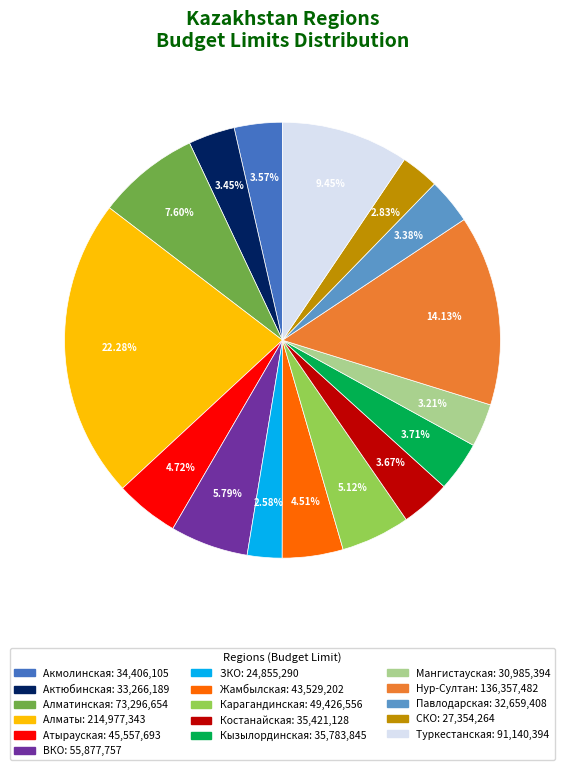

The СКО slice represents 3% of the pie. True or false?

True